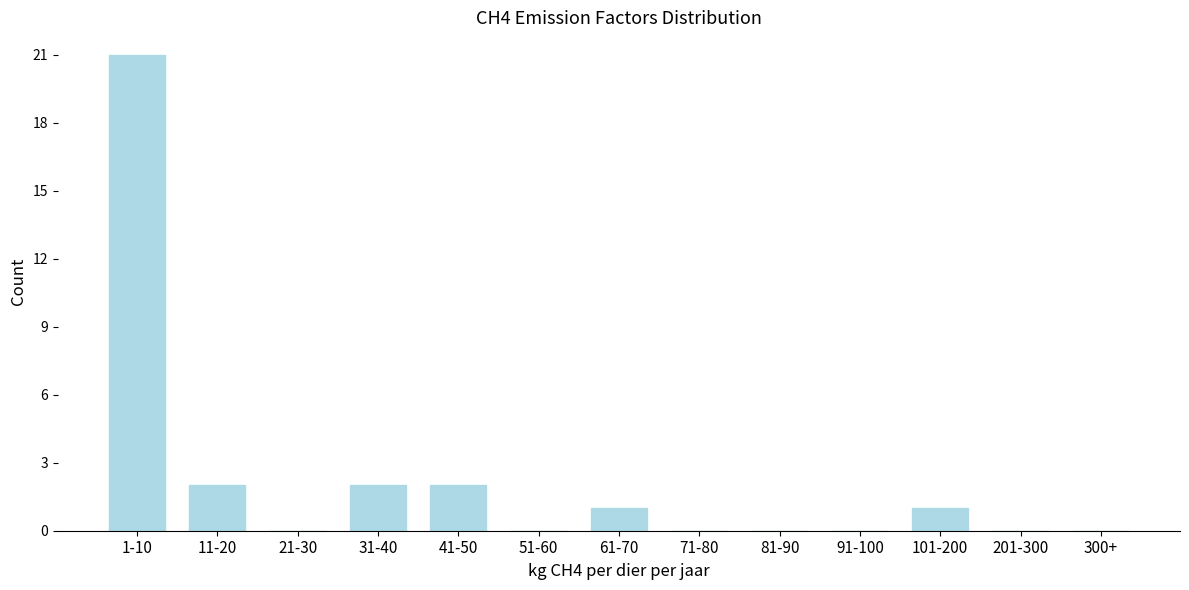

Reading left to right, list all the values displayed in this chart.

1-10=21	11-20=2	21-30=0	31-40=2	41-50=2	51-60=0	61-70=1	71-80=0	81-90=0	91-100=0	101-200=1	201-300=0	300+=0